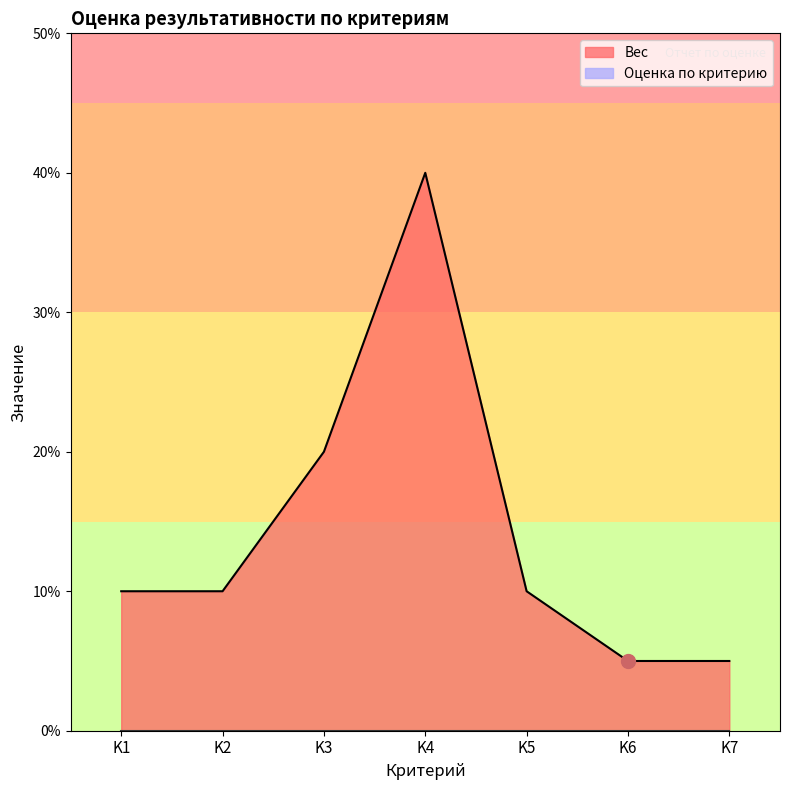

Does the chart have visible grid lines?

No